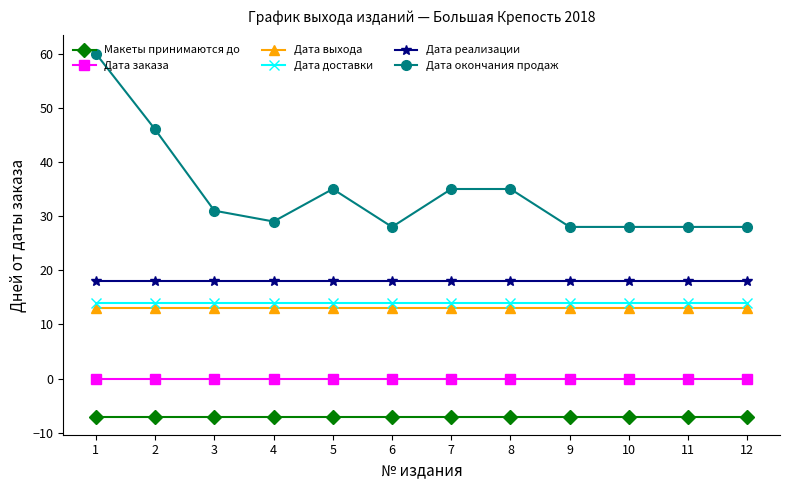

Reading left to right, list all the values displayed in this chart.

Макеты принимаются до: -7	-7	-7	-7	-7	-7	-7	-7	-7	-7	-7	-7
Дата заказа: 0	0	0	0	0	0	0	0	0	0	0	0
Дата выхода: 13	13	13	13	13	13	13	13	13	13	13	13
Дата доставки: 14	14	14	14	14	14	14	14	14	14	14	14
Дата реализации: 18	18	18	18	18	18	18	18	18	18	18	18
Дата окончания продаж: 60	46	31	29	35	28	35	35	28	28	28	28